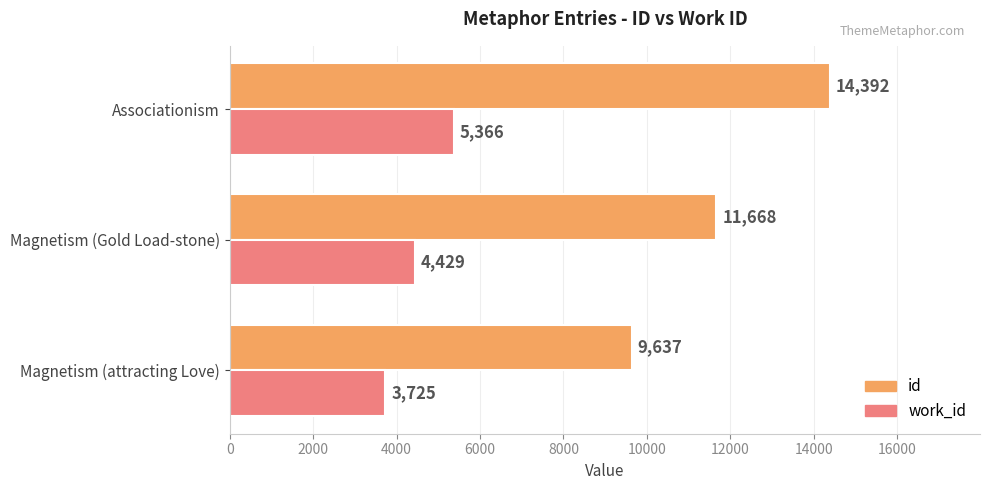

The id series shows 9637 at Magnetism (attracting Love). True or false?

True